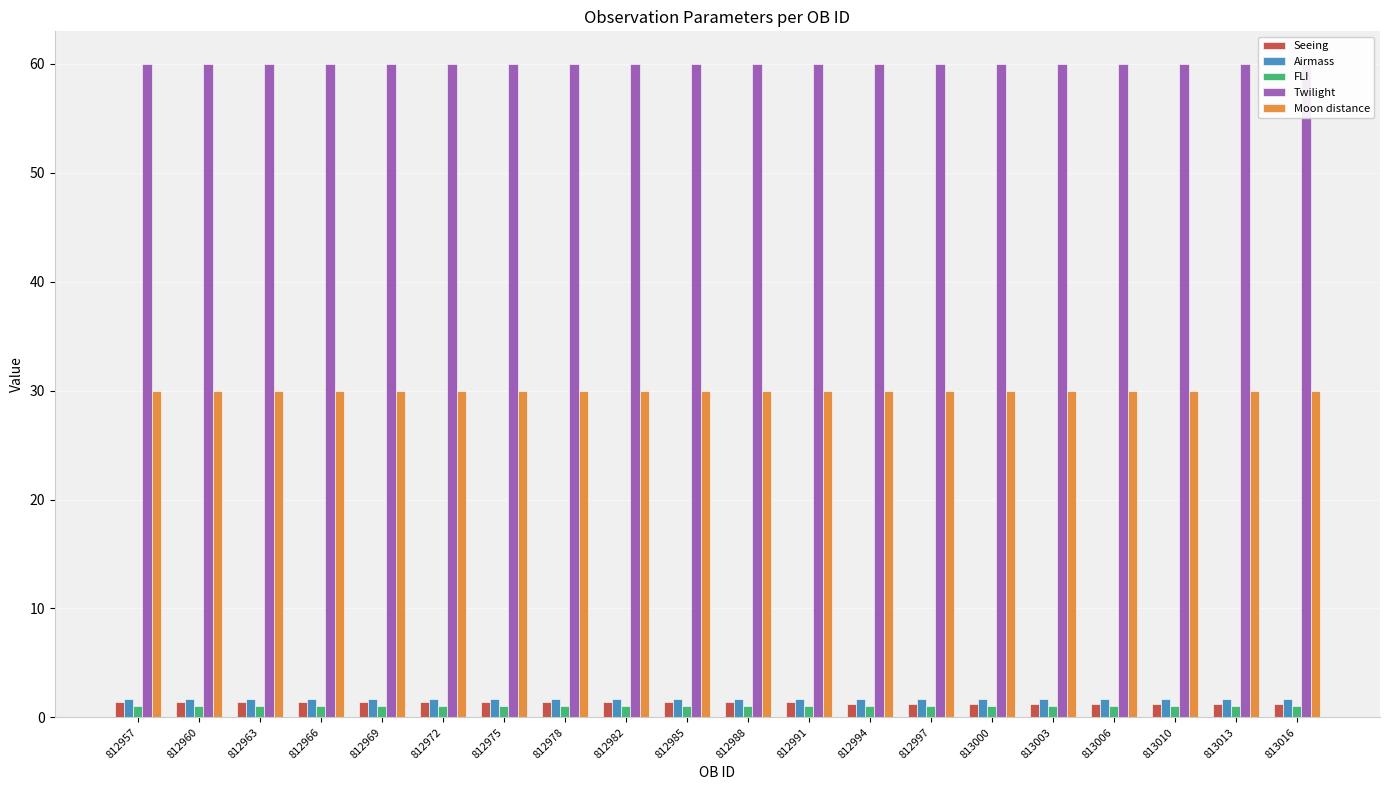

What is the difference between the highest and lowest values at 813006?

59.0